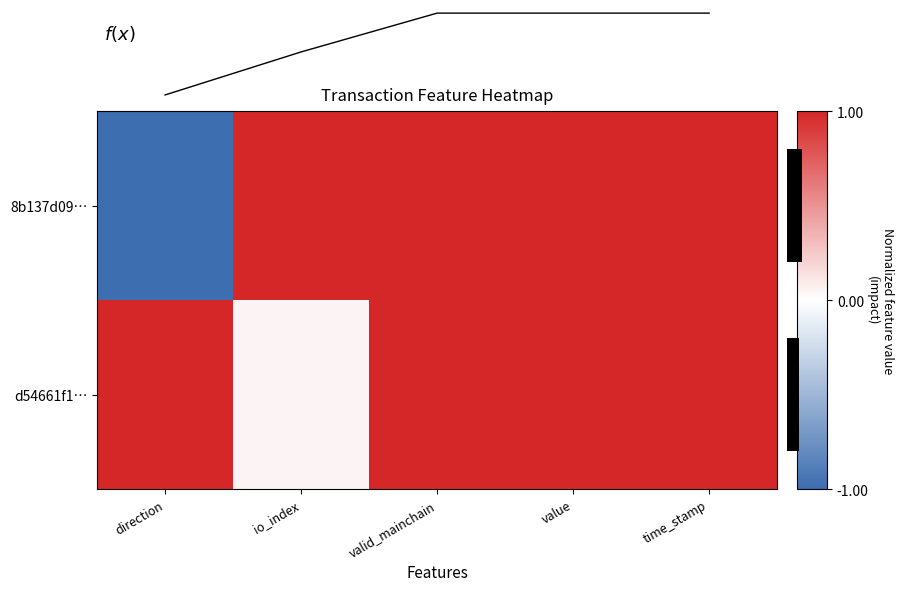

What is the lowest value of the d54661f1… series?

0.1